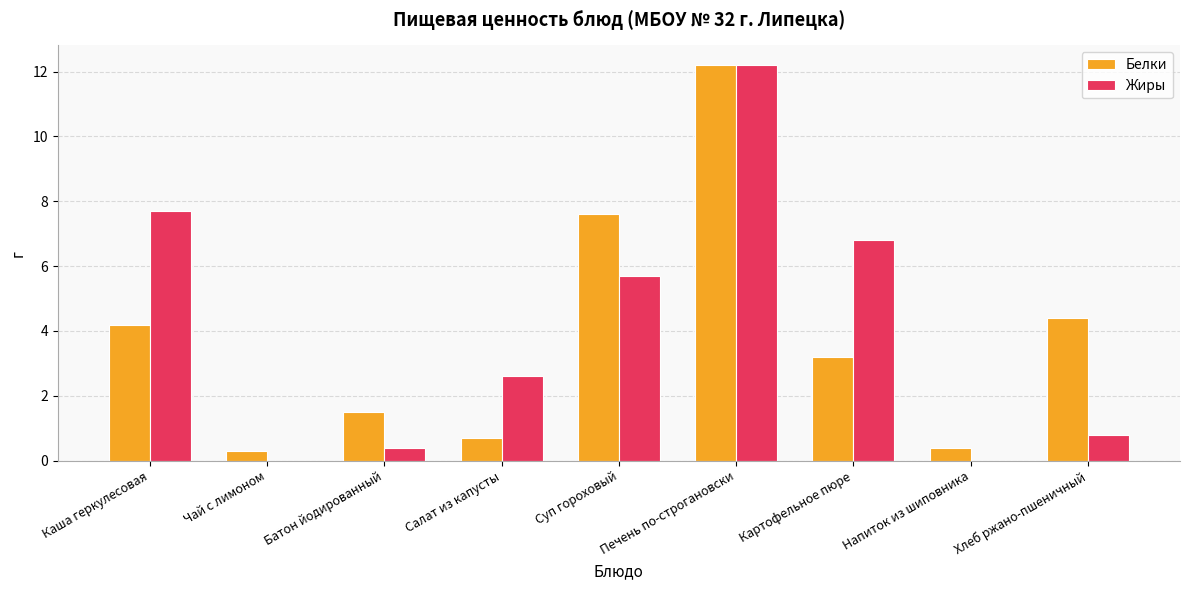

How many groups of bars are there?

9